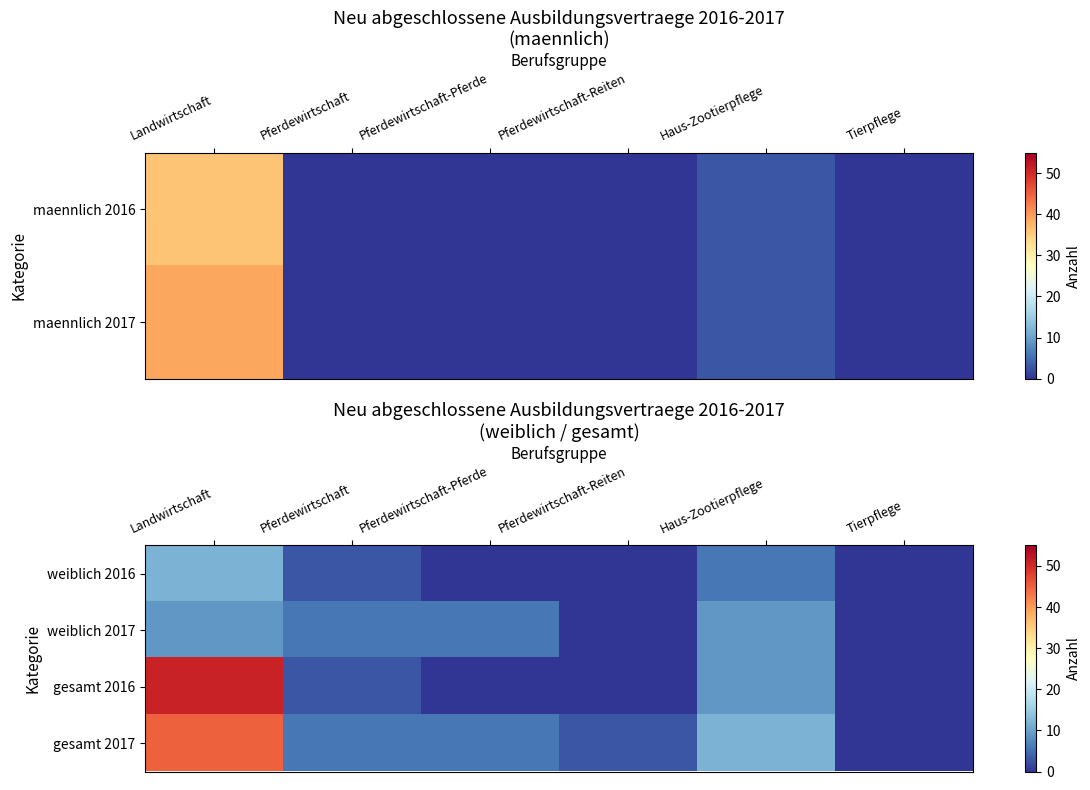

Which has a higher value, Pferdewirtschaft-Reiten or Tierpflege?

Pferdewirtschaft-Reiten